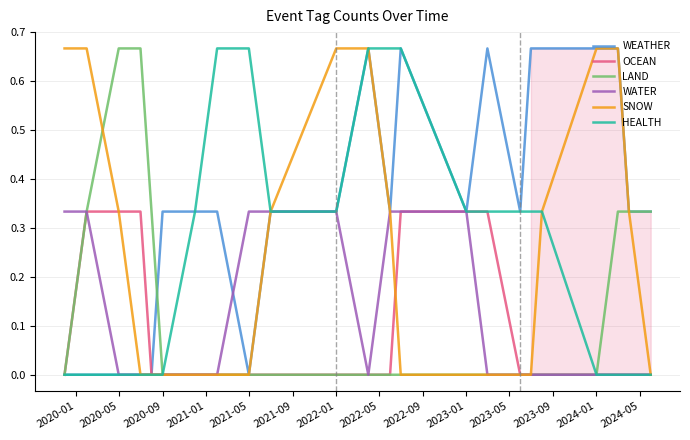

True or false: SNOW has a value of 0.9 at 2024-01.

False